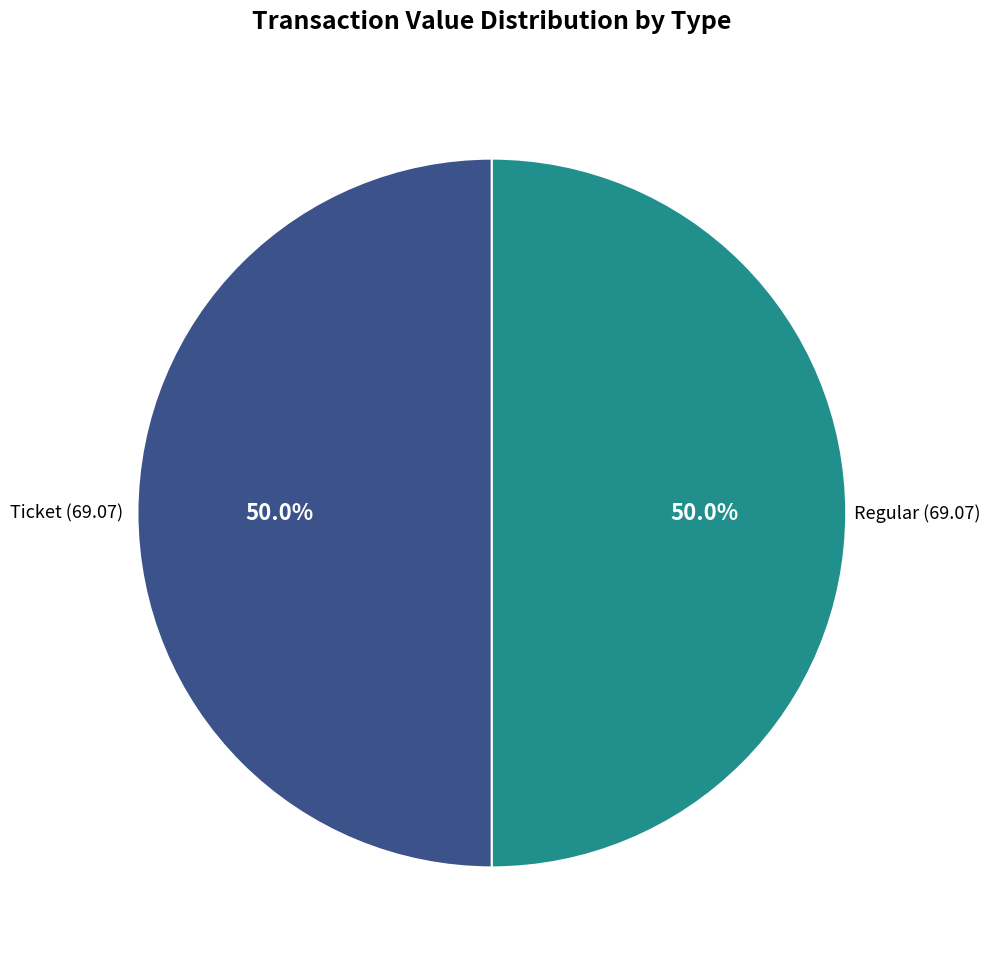

To the nearest percent, what is the average slice percentage?

50%